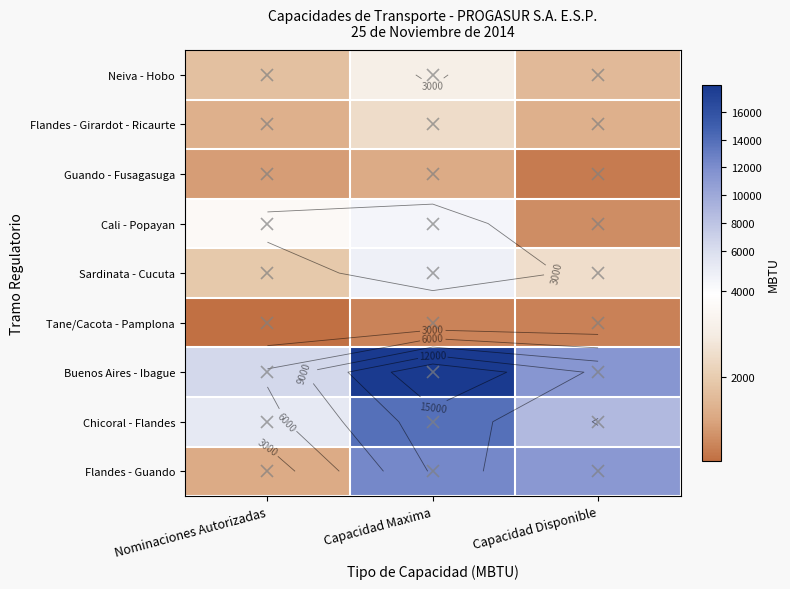

At which category is the sum across all series the highest?

Capacidad Maxima